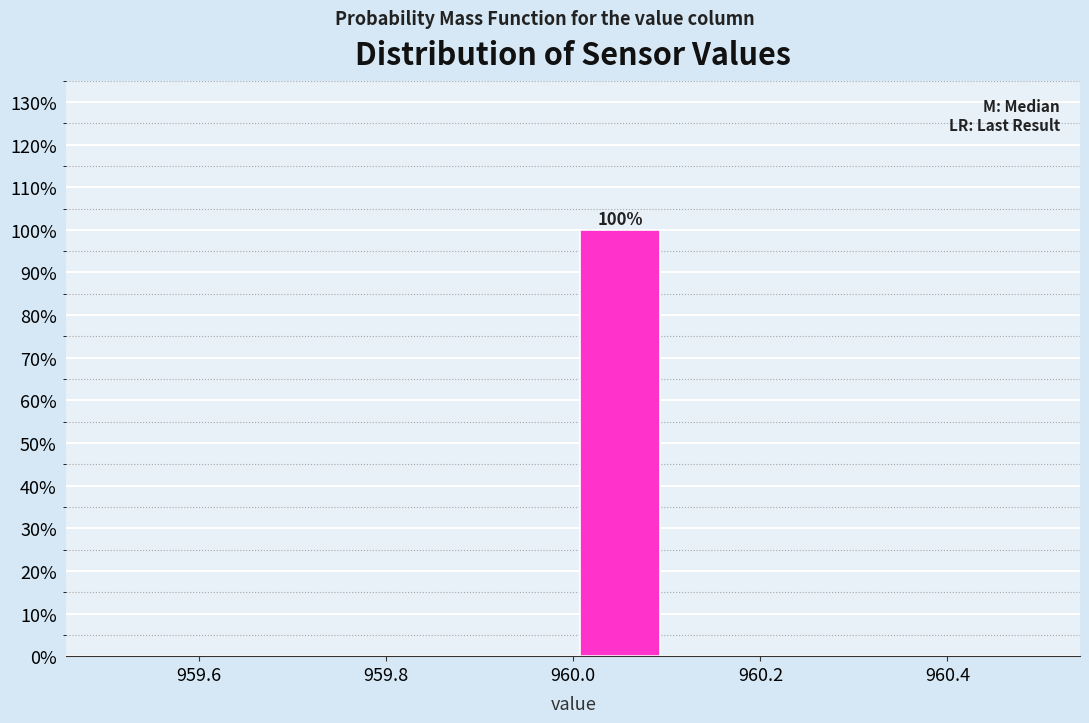

Over which range of the x-axis is the bar tallest?

960.0 to 960.1